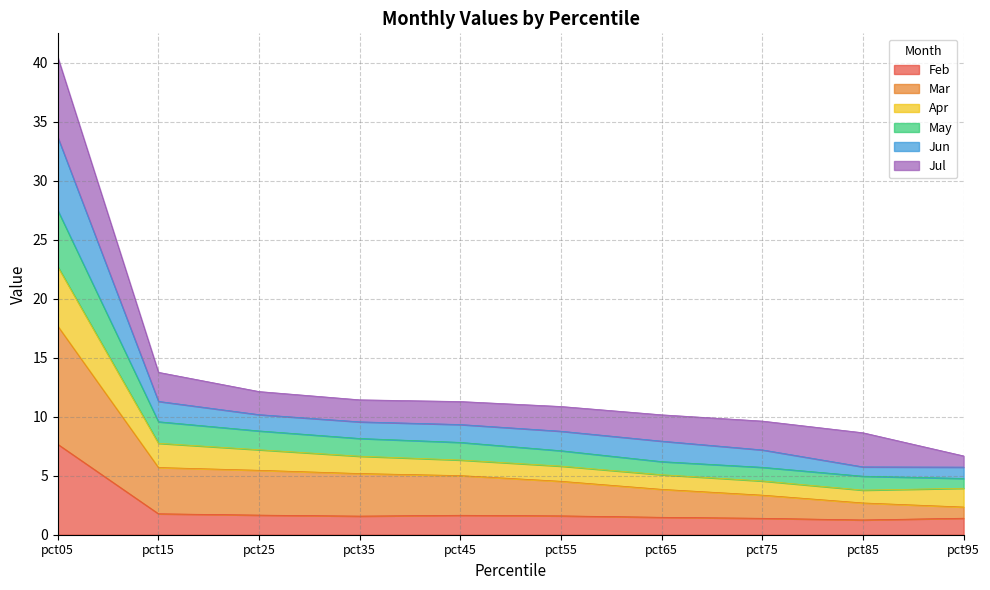

At which label does Feb reach its peak?

pct05